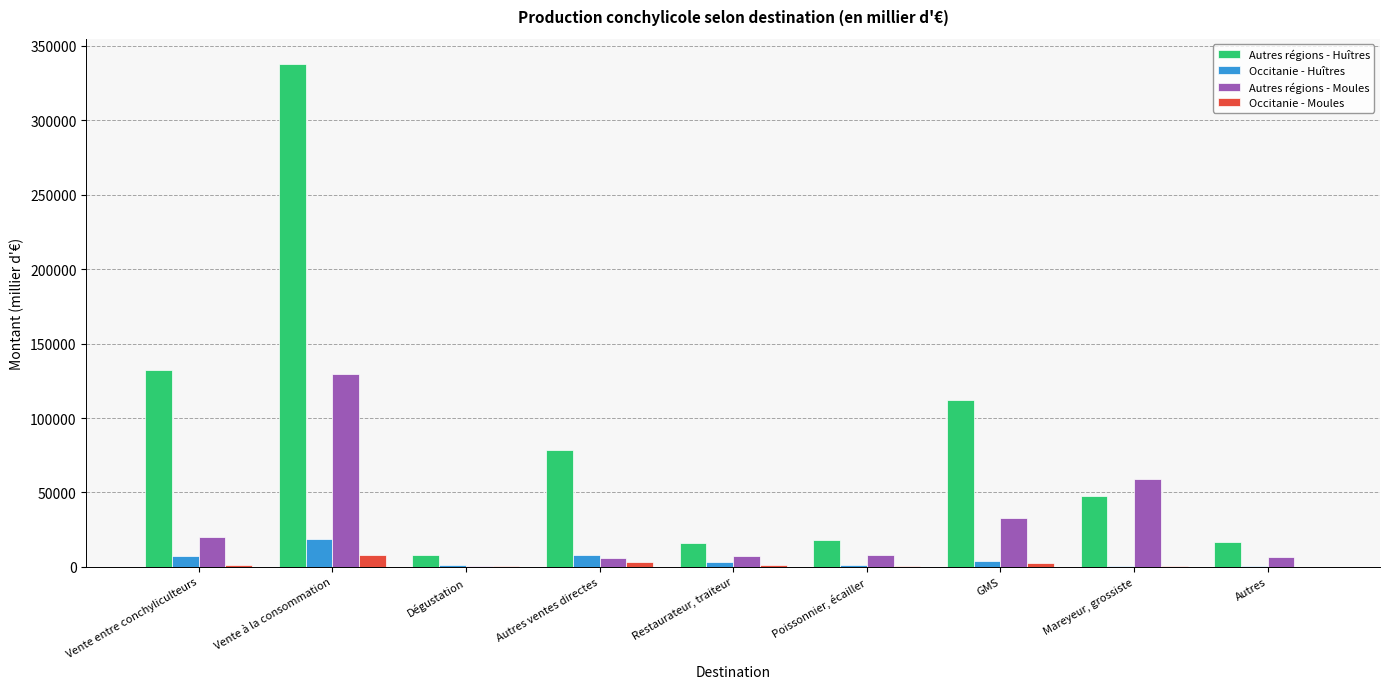

Count the number of data series in this chart.

4